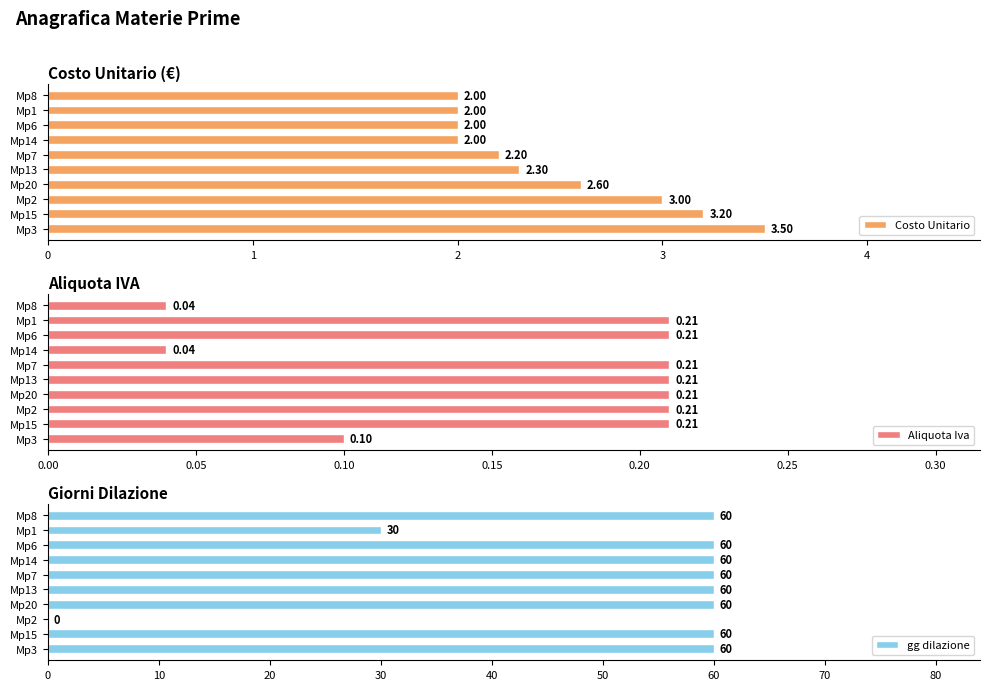

What is the average value of the Costo Unitario series?

2.5